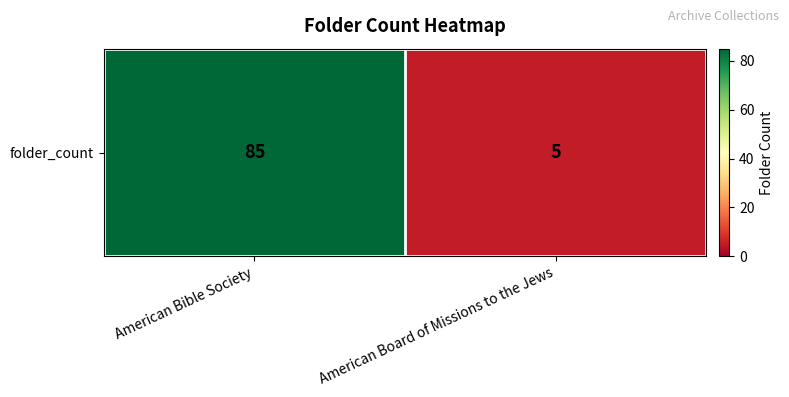

What is the sum of the values at American Board of Missions to the Jews and American Bible Society?

90